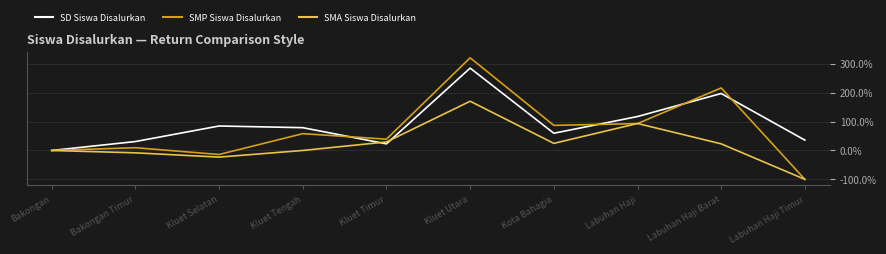

How many interior local valleys does the SD Siswa Disalurkan series have?

2